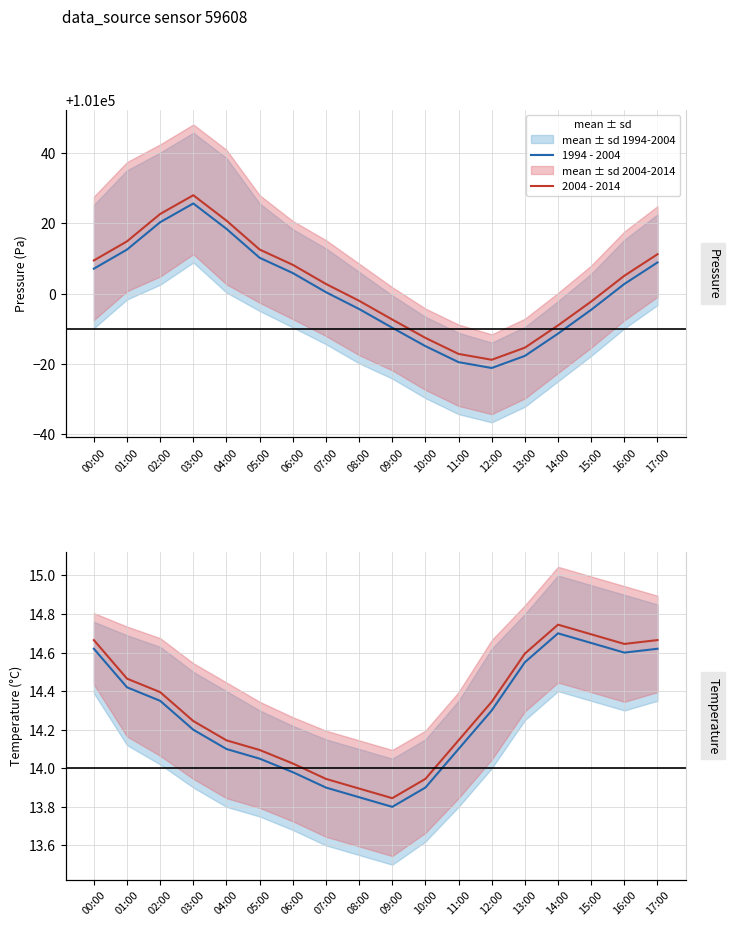

At which category does 1994 - 2004 reach its first local valley?

09:00